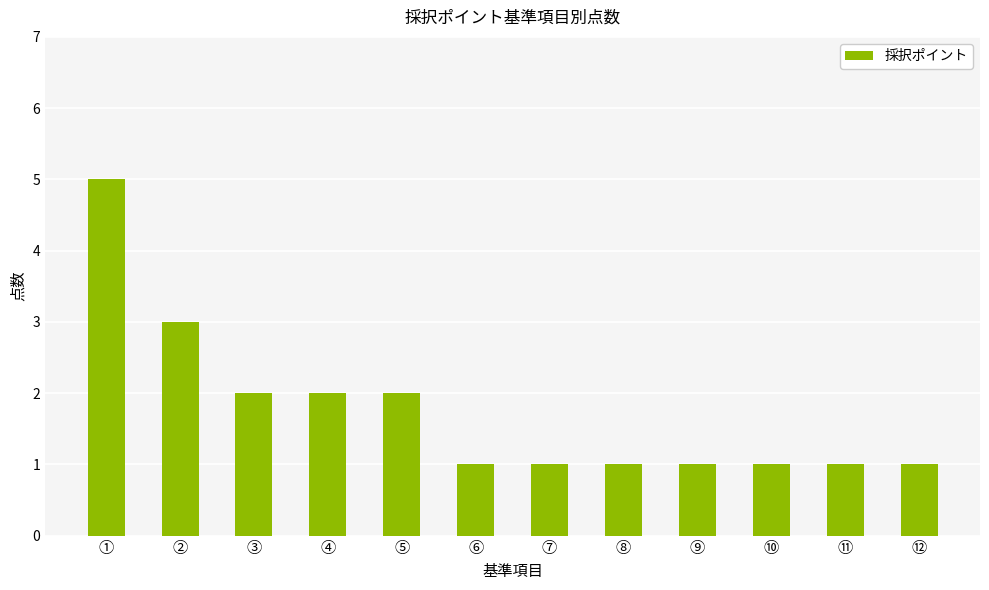

How many values are between 1 and 2?

10